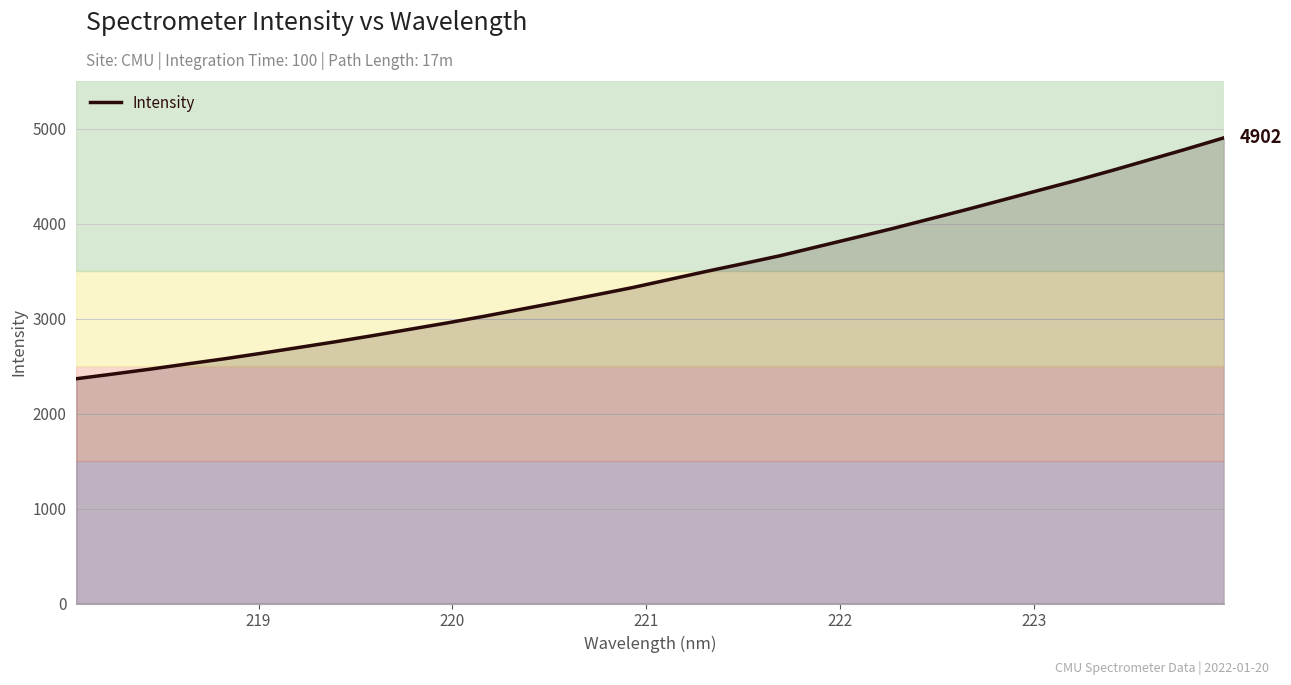

What is the difference between the maximum and minimum values?

2536.2